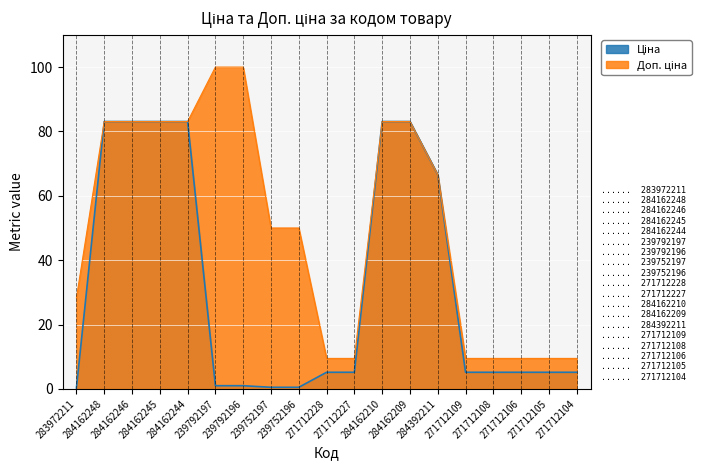

Which series has the largest total across all categories?

Доп. ціна